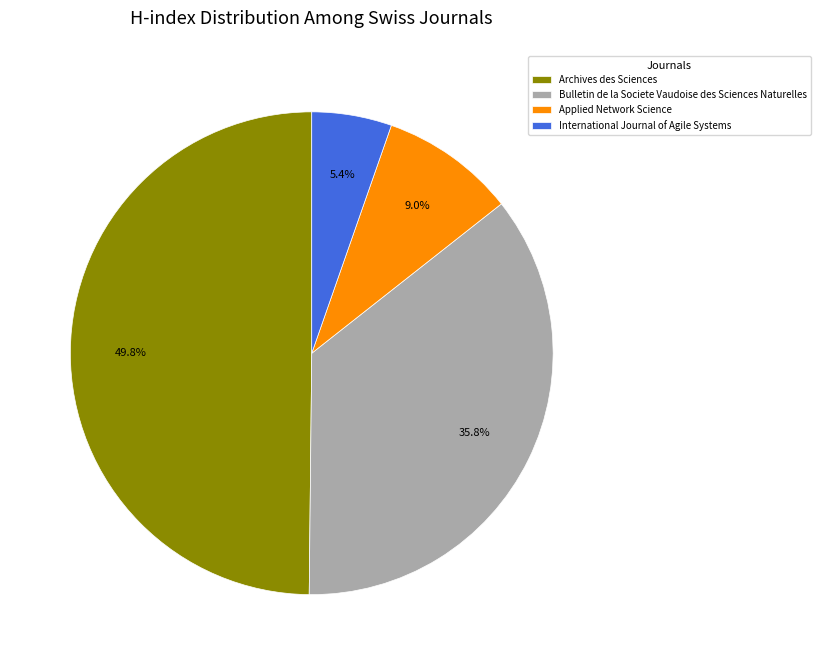

Is it true that Applied Network Science is 16% of the pie?

False